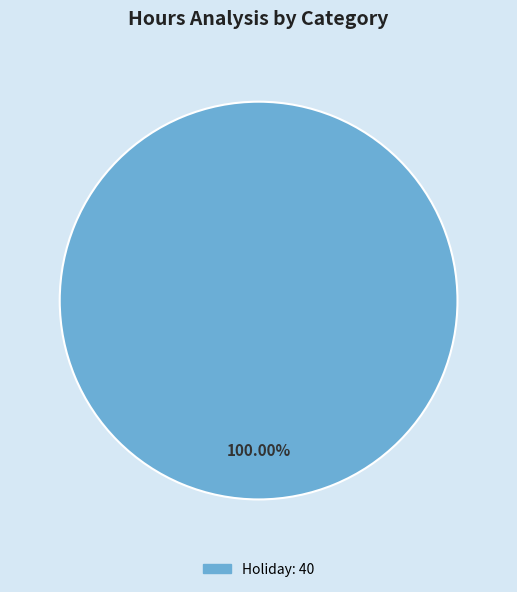

Is there a majority slice in this chart?

Yes